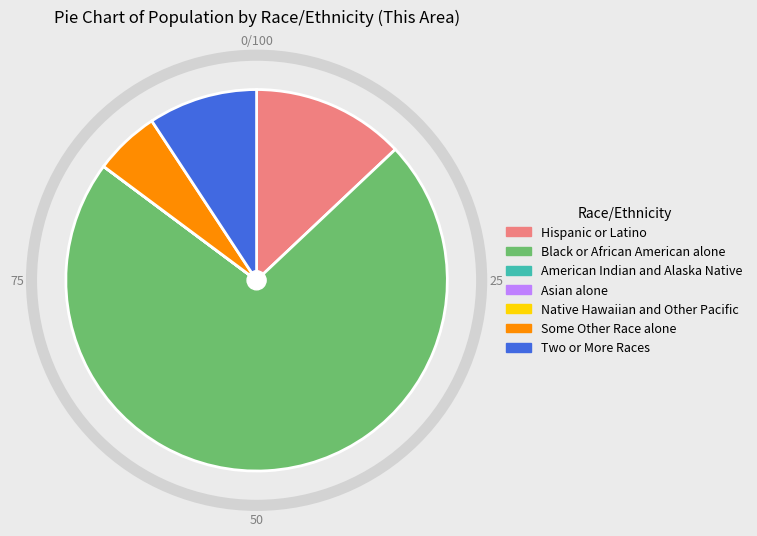

The Two or More Races slice represents 3% of the pie. True or false?

False